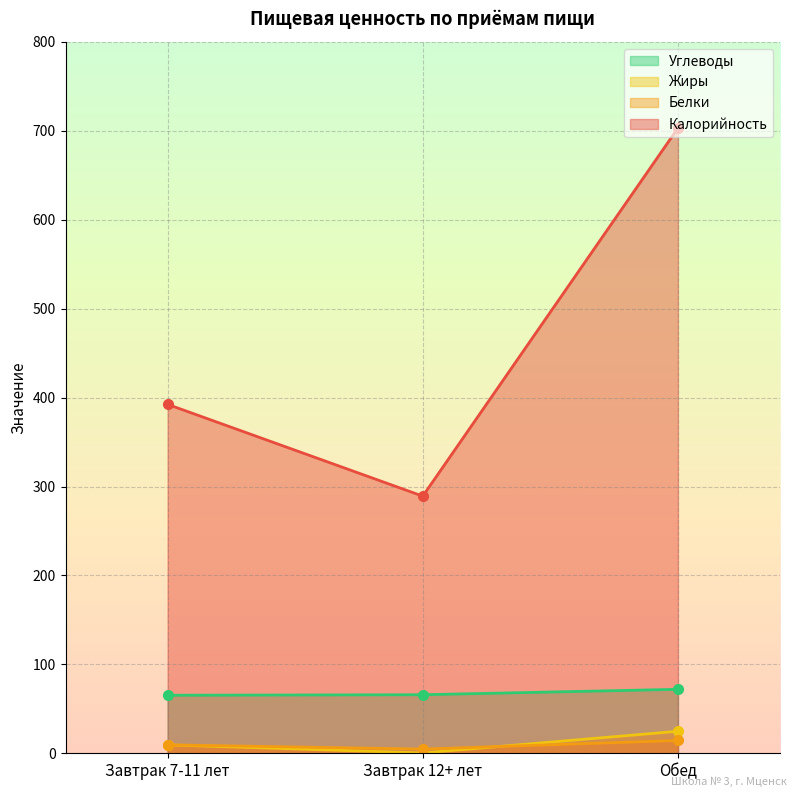

Reading left to right, extract all data points from this chart.

Калорийность: 392.4	289.2	703.2
Белки: 9.5	4.7	14.4
Жиры: 9.5	0.4	24.8
Углеводы: 65.3	65.8	71.9